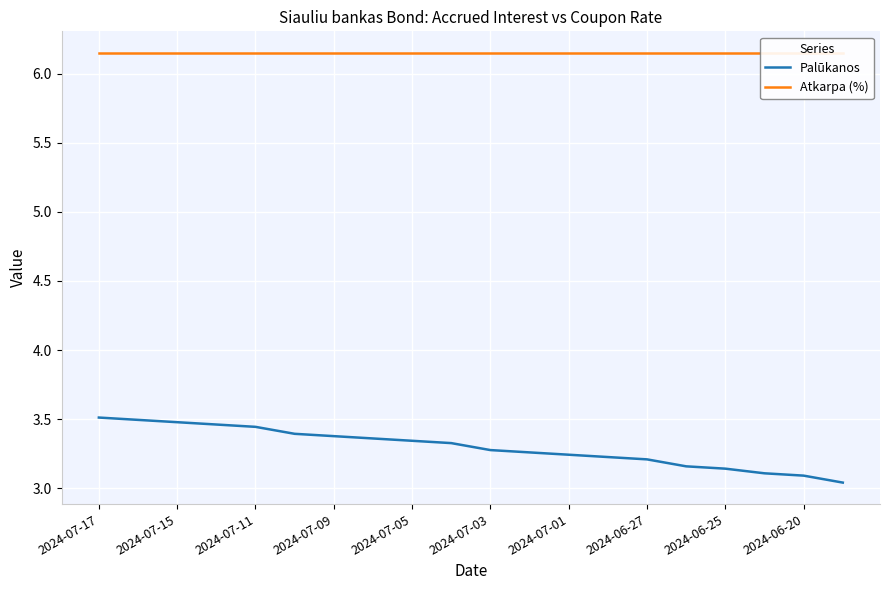

What is the lowest value of the Atkarpa (%) series?

6.2